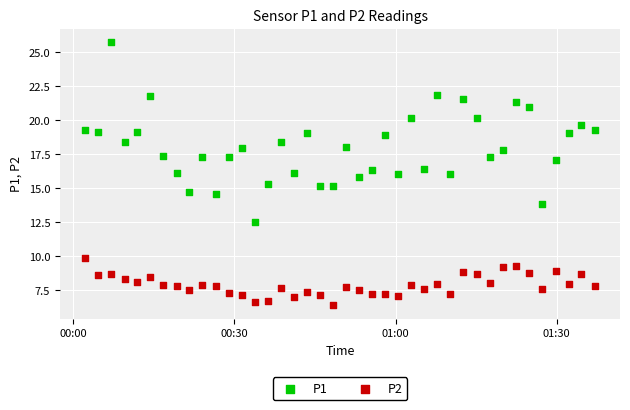

What are all the series names shown in the legend?

P1, P2